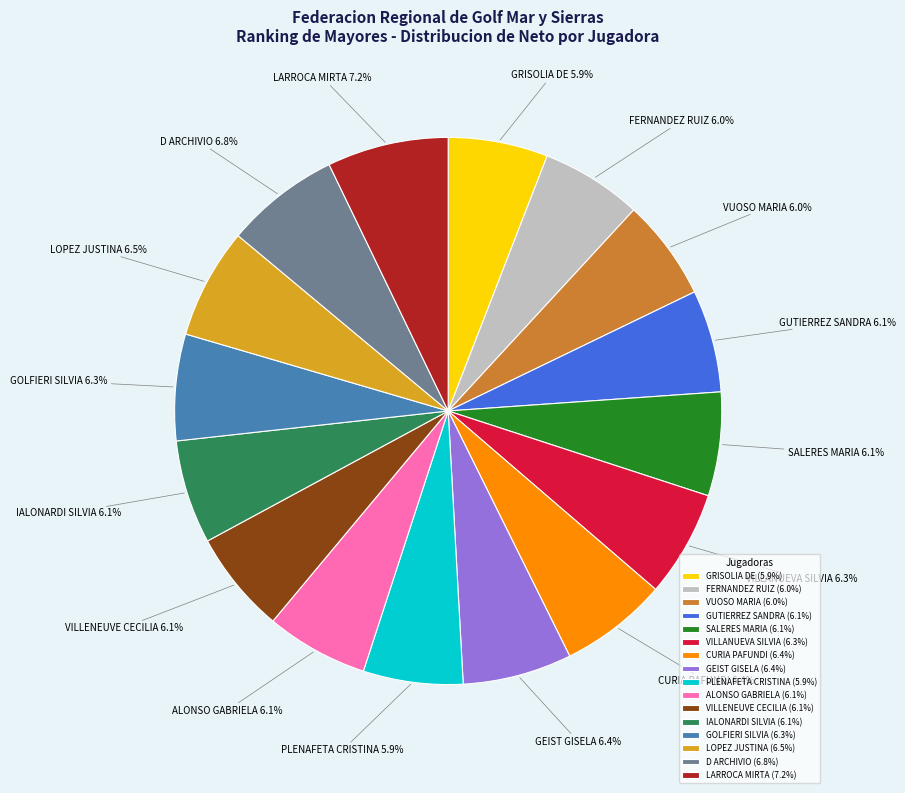

To the nearest percent, what is the average slice percentage?

6%